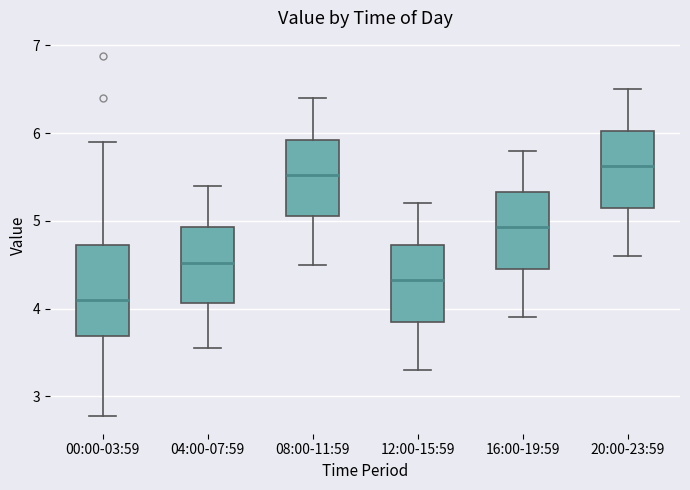

Reading left to right, read every box against the y-axis: the position of its median line, the range the box covers, and the ends of its whiskers. The values are not printed on the chart, so give them approximately, as read against the axis.

00:00-03:59: median 4.1, box 3.7 to 4.7, whiskers 2.8 to 5.9
04:00-07:59: median 4.5, box 4.1 to 4.9, whiskers 3.6 to 5.4
08:00-11:59: median 5.5, box 5.1 to 5.9, whiskers 4.5 to 6.4
12:00-15:59: median 4.3, box 3.9 to 4.7, whiskers 3.3 to 5.2
16:00-19:59: median 4.9, box 4.5 to 5.3, whiskers 3.9 to 5.8
20:00-23:59: median 5.6, box 5.2 to 6.0, whiskers 4.6 to 6.5